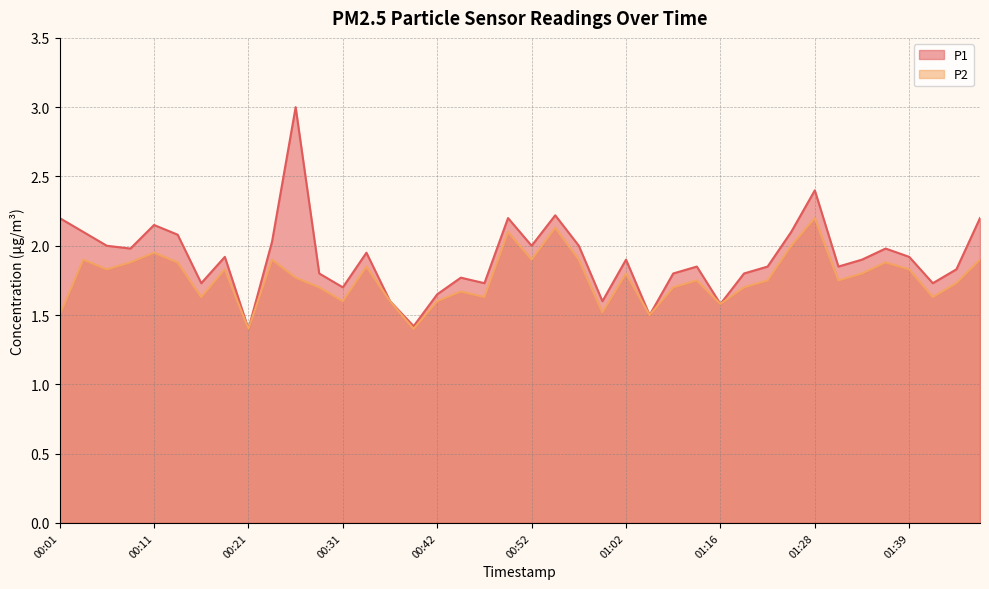

True or false: P1 has a value of 2.4 at 01:28.

True